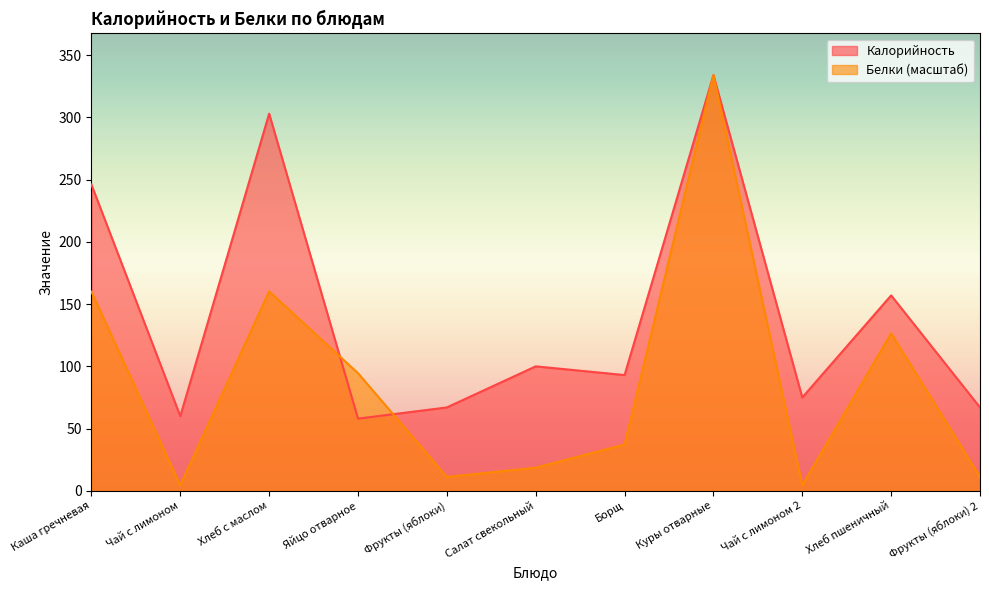

What is the label of the 3rd point from the right?

Чай с лимоном 2